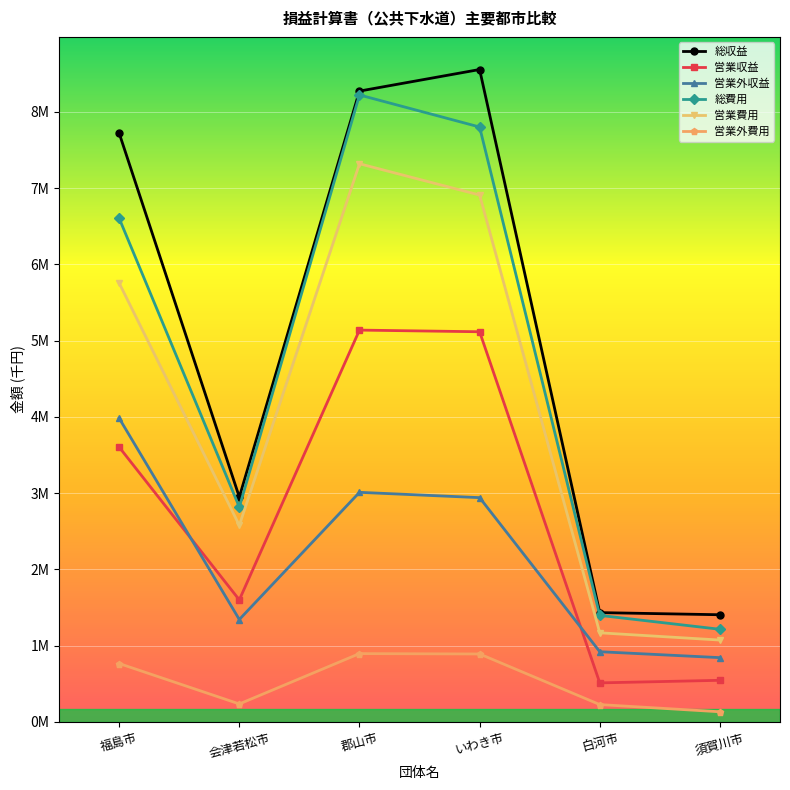

True or false: 総費用 and 総収益 intersect in this chart.

False